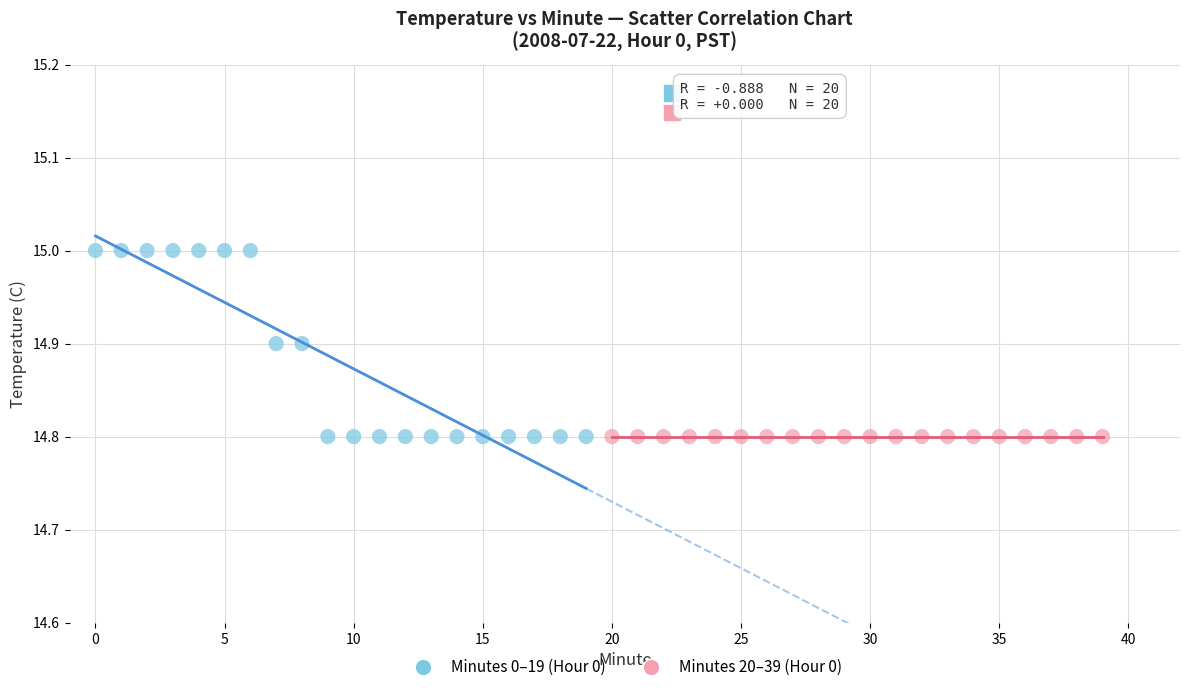

Which series contains the highest Y value?

Minutes 0–19 (Hour 0)